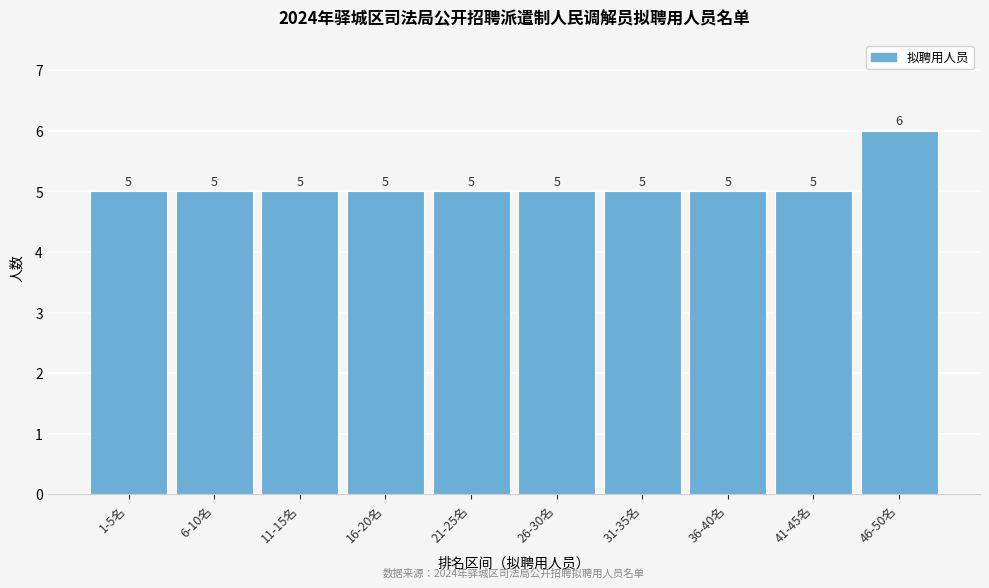

Reading left to right, extract all data points from this chart.

1-5名=5	6-10名=5	11-15名=5	16-20名=5	21-25名=5	26-30名=5	31-35名=5	36-40名=5	41-45名=5	46-50名=6